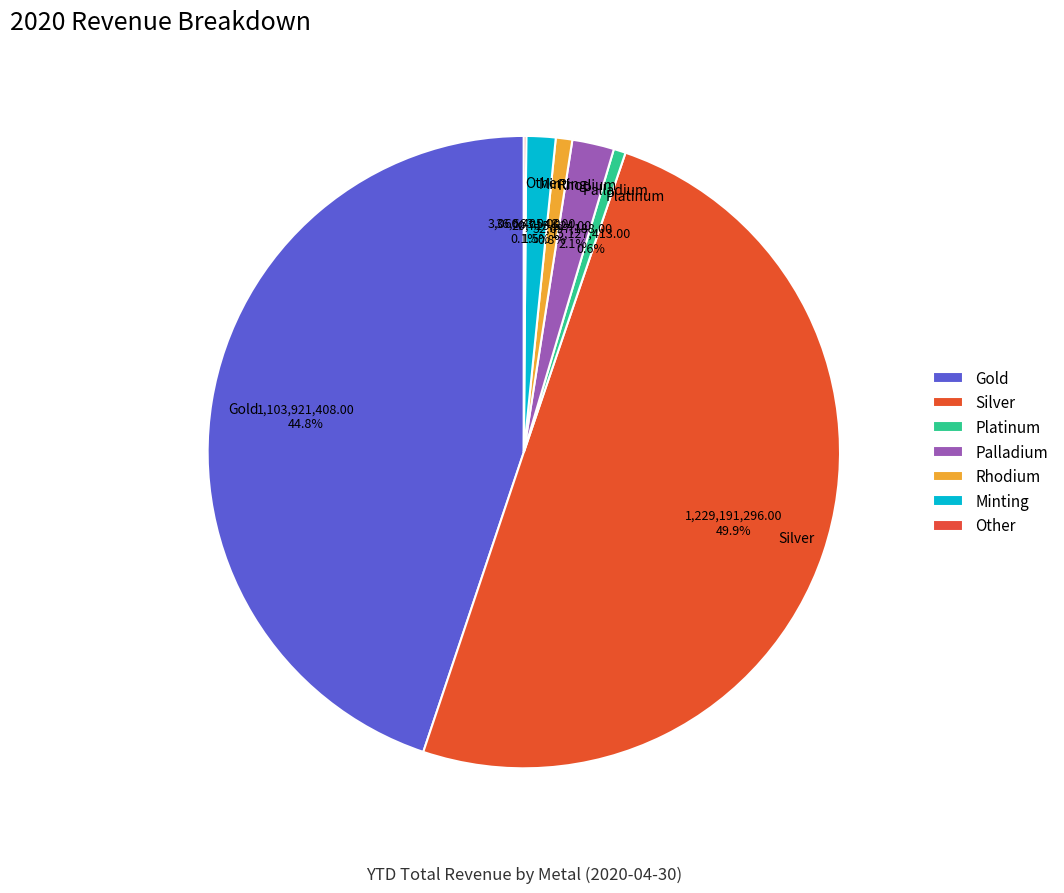

Does Gold account for over 50% of the chart?

No